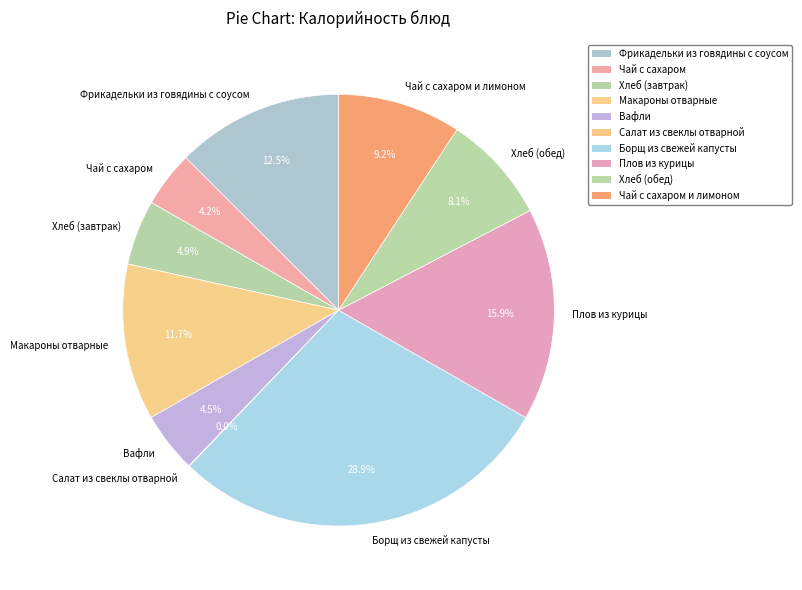

True or false: Хлеб (обед) accounts for 1% of the total.

False